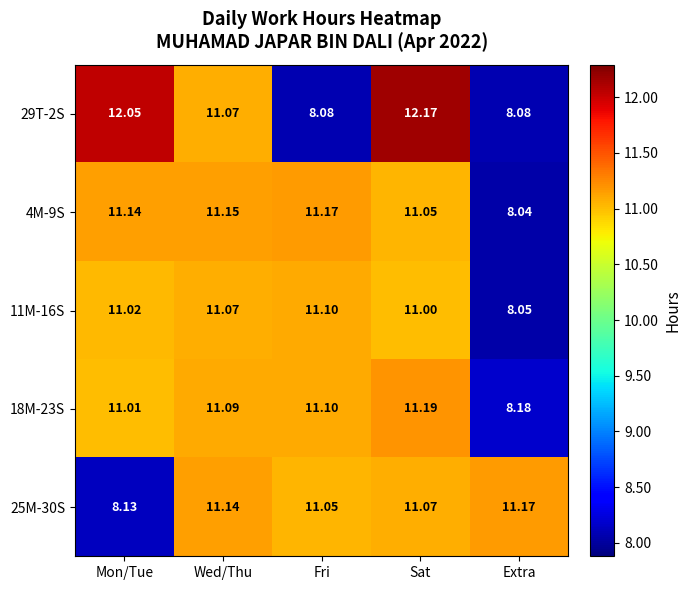

Is the value of 18M-23S at Sat greater than the value of 29T-2S at Sat?

No